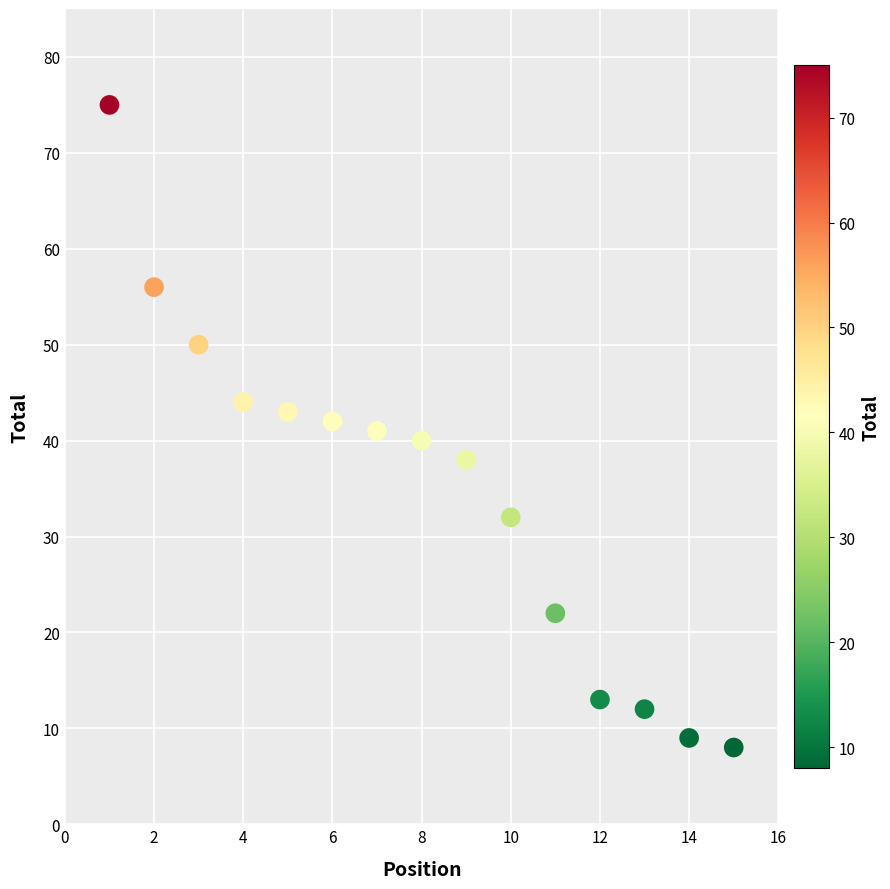

What is the range of X values (max minus min)?

14